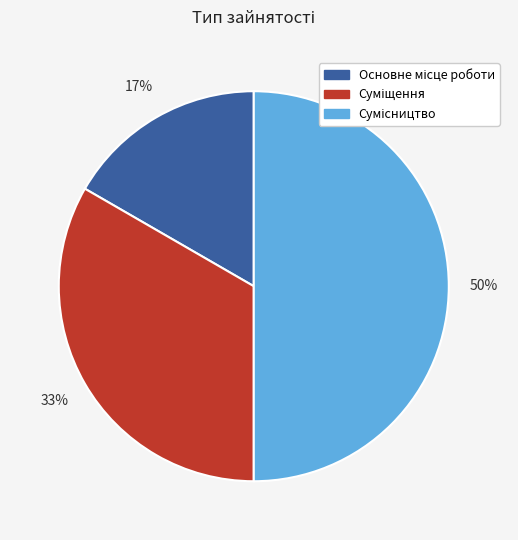

To the nearest percent, what is the difference between the largest and smallest slice percentages?

33%